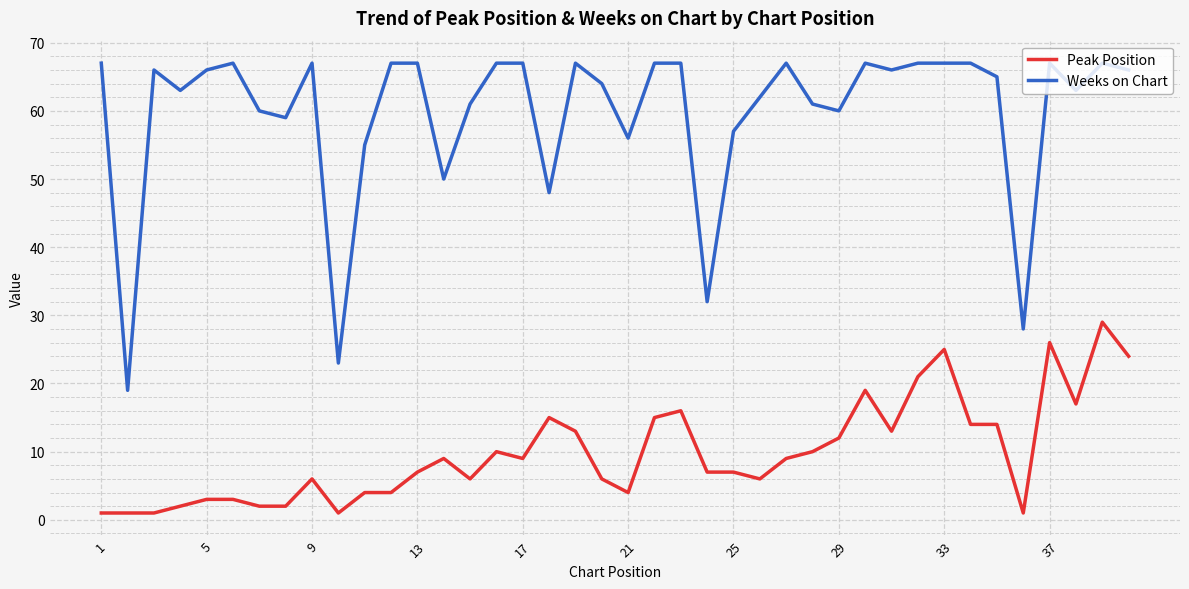

Rank the series by their maximum value, from lowest to highest.

Peak Position, Weeks on Chart